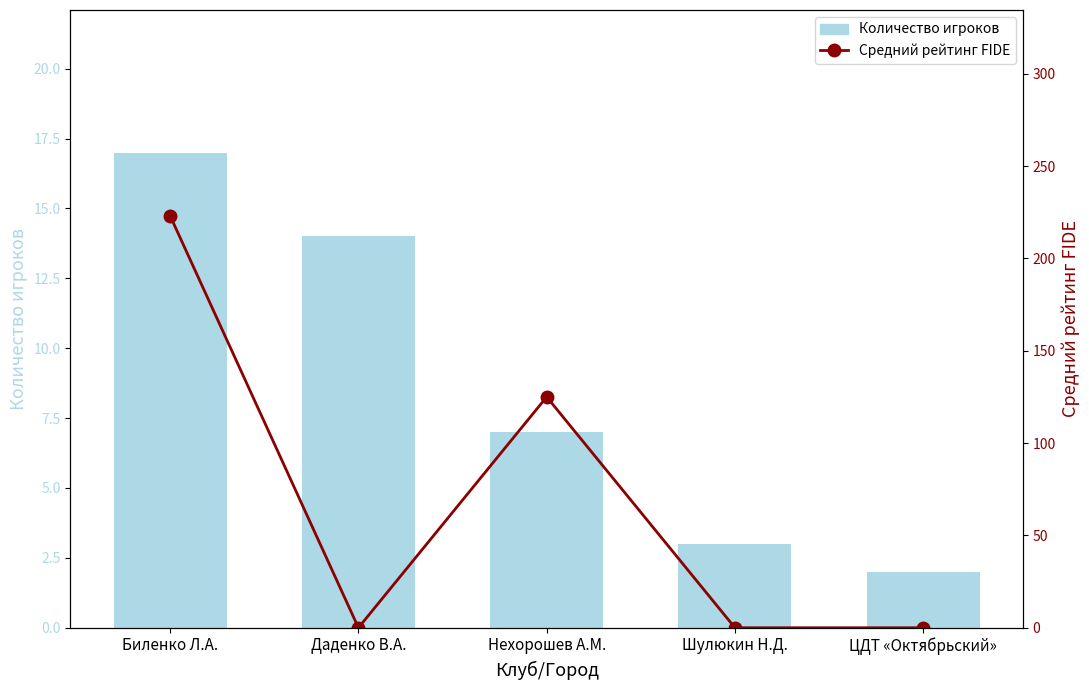

What position from the left is Шулюкин Н.Д.?

4